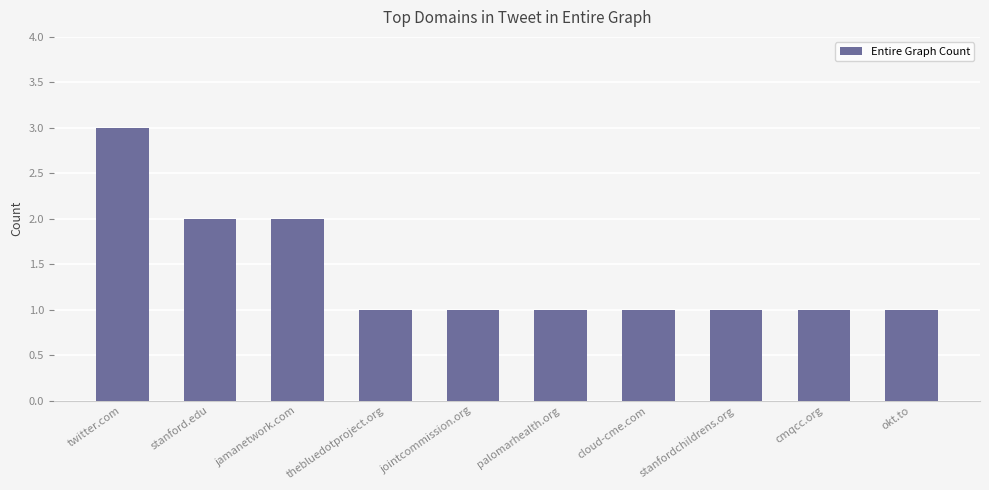

The value at stanford.edu is 3. True or false?

False